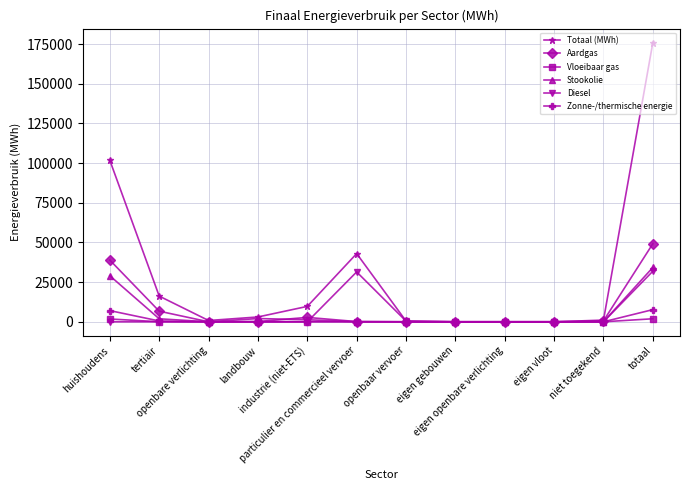

Which series has the widest spread of values?

Totaal (MWh)